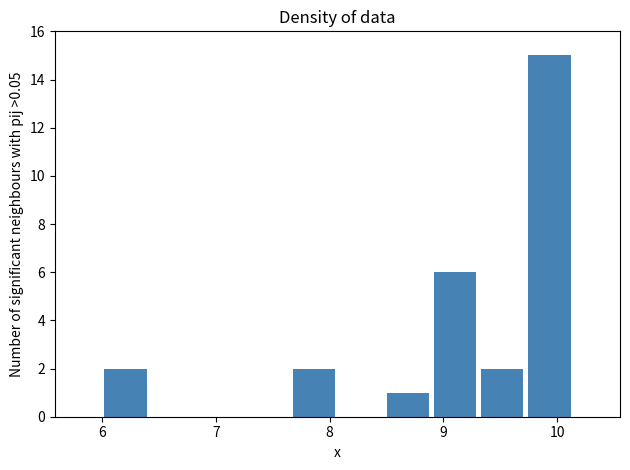

Reading left to right, list every bar in this chart as the range it spans on the x-axis followed by its height. Neither the bar edges nor the heights are printed on the chart, so give them approximately, as read against the axes.

6.0 to 6.4: 2
6.4 to 6.8: 0
6.8 to 7.2: 0
7.2 to 7.7: 0
7.7 to 8.1: 2
8.1 to 8.5: 0
8.5 to 8.9: 1
8.9 to 9.3: 6
9.3 to 9.7: 2
9.7 to 10.1: 15